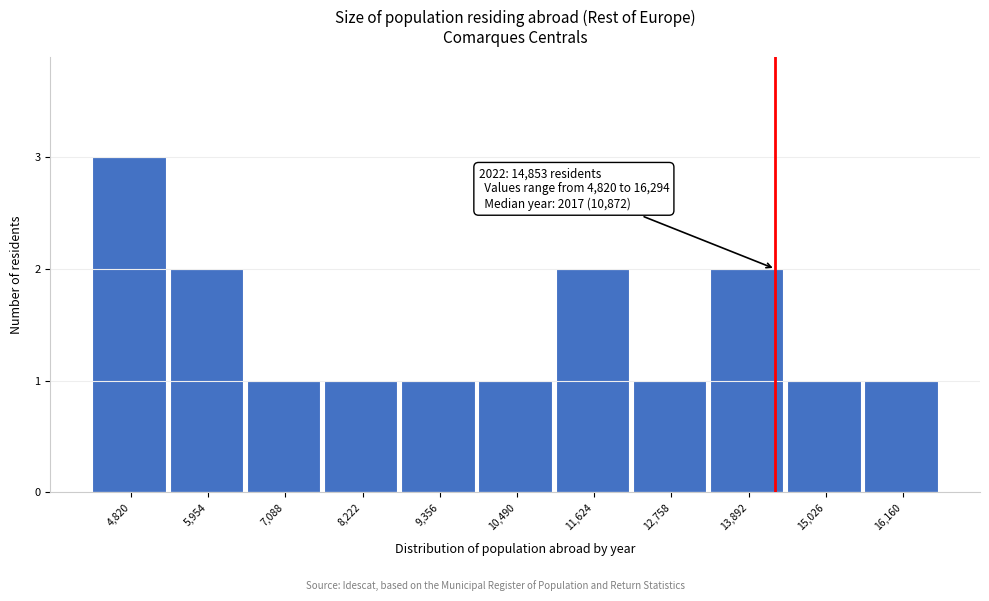

Reading right to left, list all the values displayed in this chart.

1	1	2	1	2	1	1	1	1	2	3